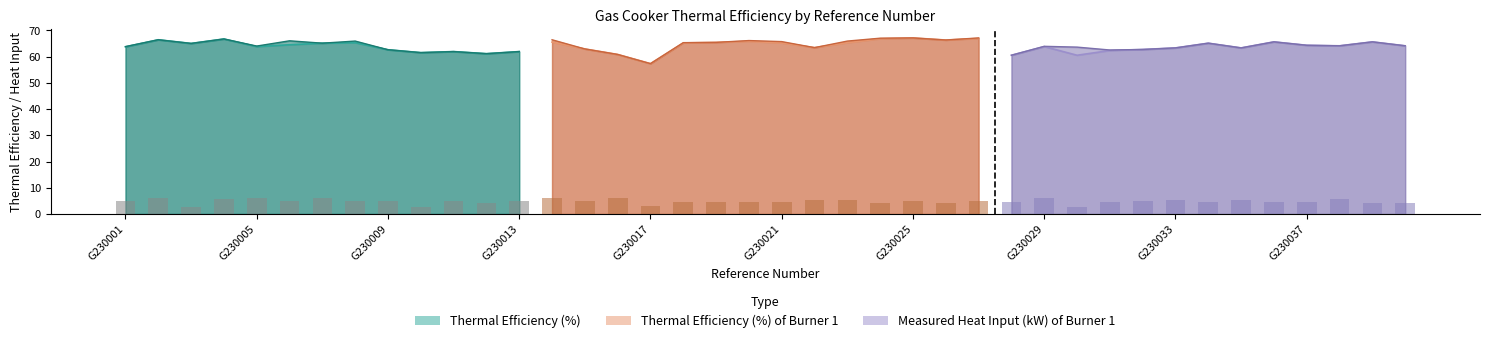

Reading left to right, transcribe all the data shown in this chart.

Thermal Efficiency (%): 63.7	66.4	65.0	66.7	63.8	64.5	65.1	65.3	62.6	61.5	61.9	61.1	61.9	65.5	62.9	60.8	57.3	65.2	65.4	65.8	65.2	63.4	65.3	66.8	67.1	66.3	66.9	60.5	63.8	60.5	62.3	62.7	63.3	65.1	63.3	65.6	64.3	64.1	65.6	64.1
Thermal Efficiency (%) of Burner 1: 63.8	66.4	65.0	66.7	64.0	66.0	65.1	65.9	62.6	61.5	61.9	61.1	61.9	66.4	62.9	60.8	57.3	65.3	65.4	66.1	65.7	63.4	65.9	67.0	67.1	66.3	67.1	60.5	63.9	63.6	62.5	62.7	63.3	65.1	63.3	65.6	64.3	64.1	65.6	64.1
Measured Heat Input (kW) of Burner 1: 5.0	6.0	2.8	5.8	6.0	5.0	6.0	5.0	5.0	2.5	5.0	4.2	5.0	6.0	5.0	6.0	3.0	4.5	4.5	4.5	4.5	5.3	5.3	4.3	5.0	4.3	5.0	4.6	6.0	2.5	4.5	4.8	5.5	4.5	5.2	4.5	4.5	5.8	4.2	4.2